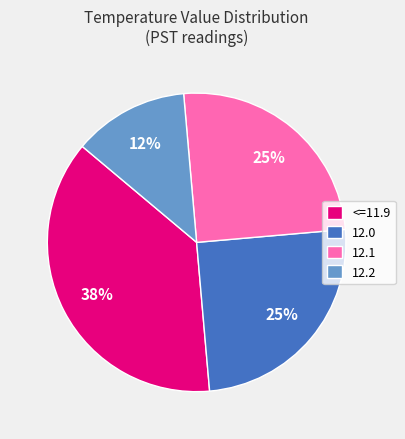

Combined, do 12.0 and <=11.9 account for over 50%?

Yes